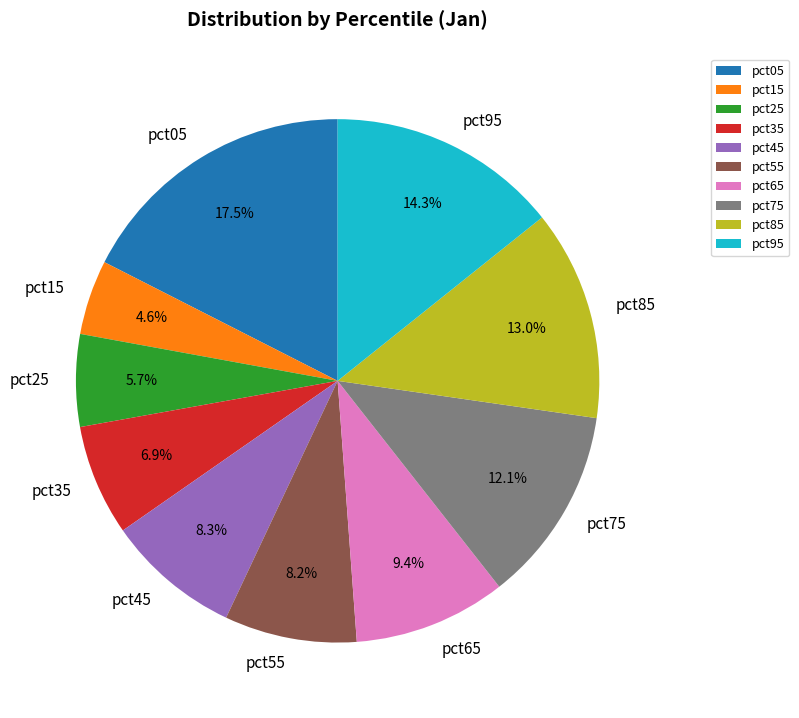

What is the largest slice in the pie chart?

pct05